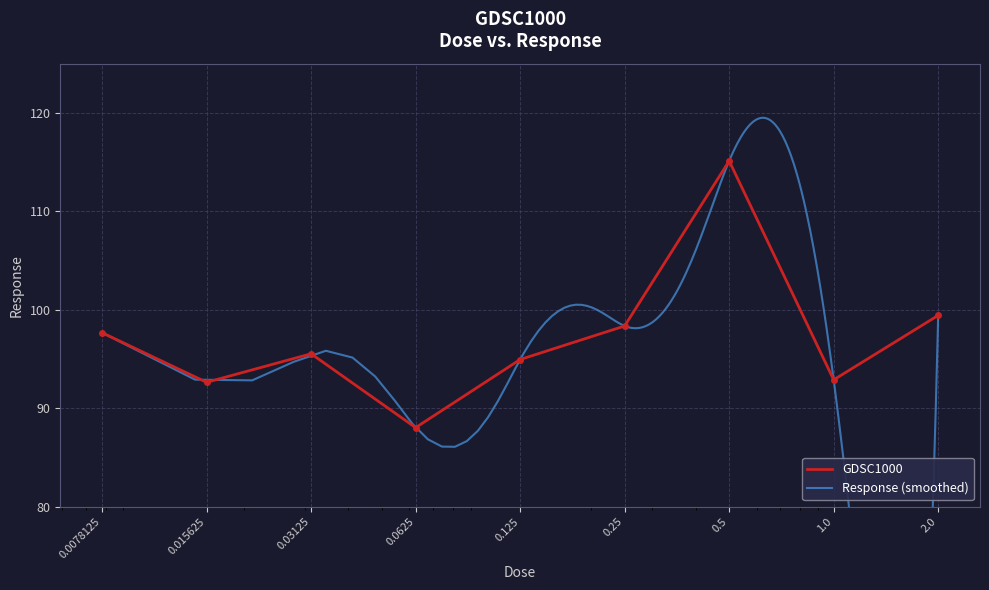

Which category has the lowest value across all series?

0.0625